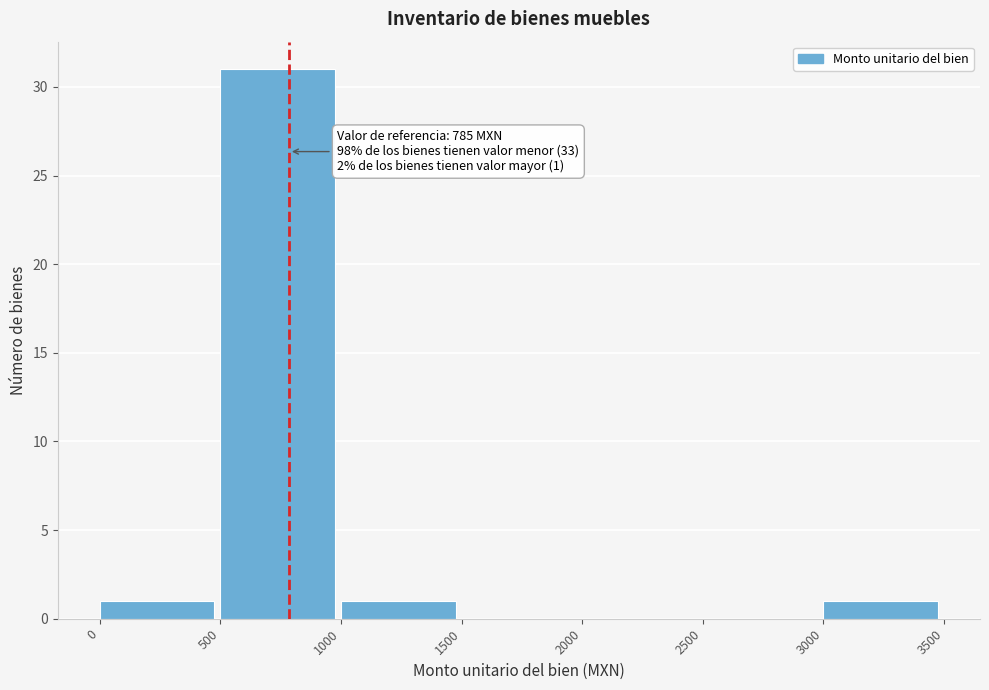

Over which range of the x-axis is the bar tallest?

500 to 1000